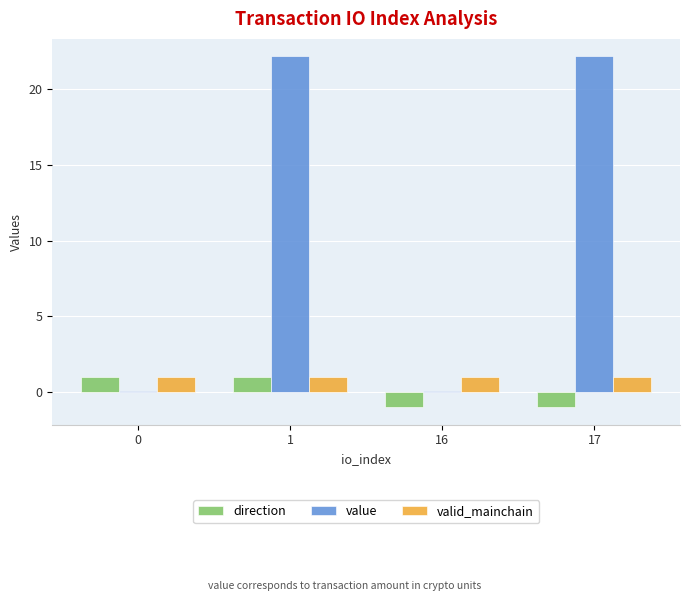

What is the total value across all series at 17?

22.2